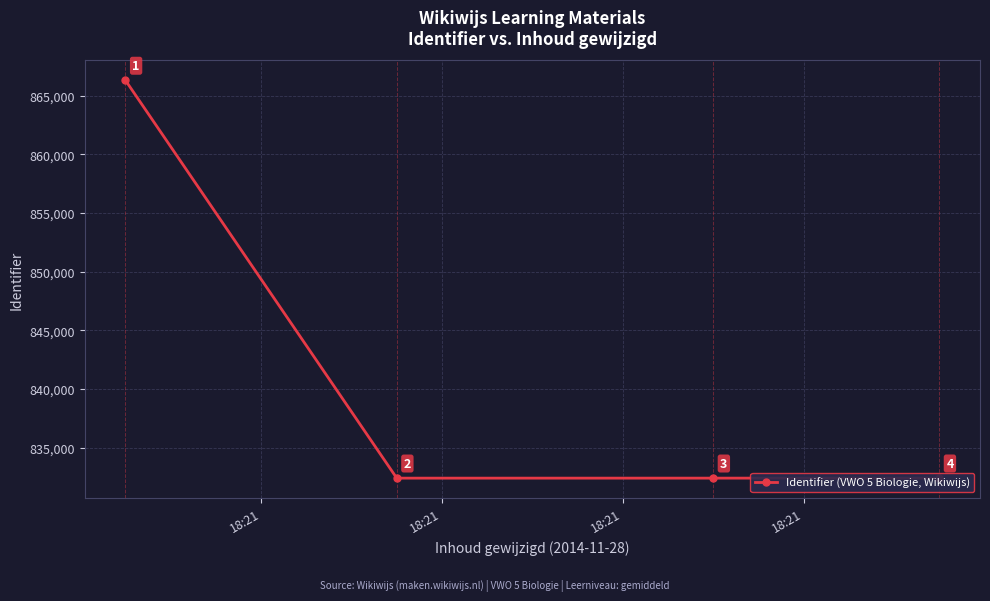

How many interior local valleys (lower than both neighbors) does the data have?

1